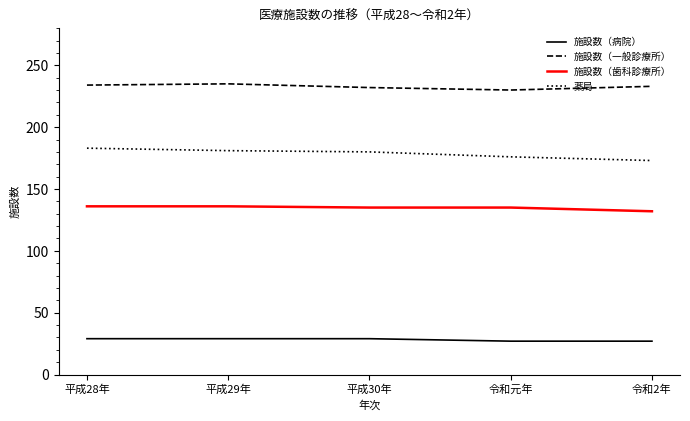

What is the average value of the 施設数（病院） series?

28